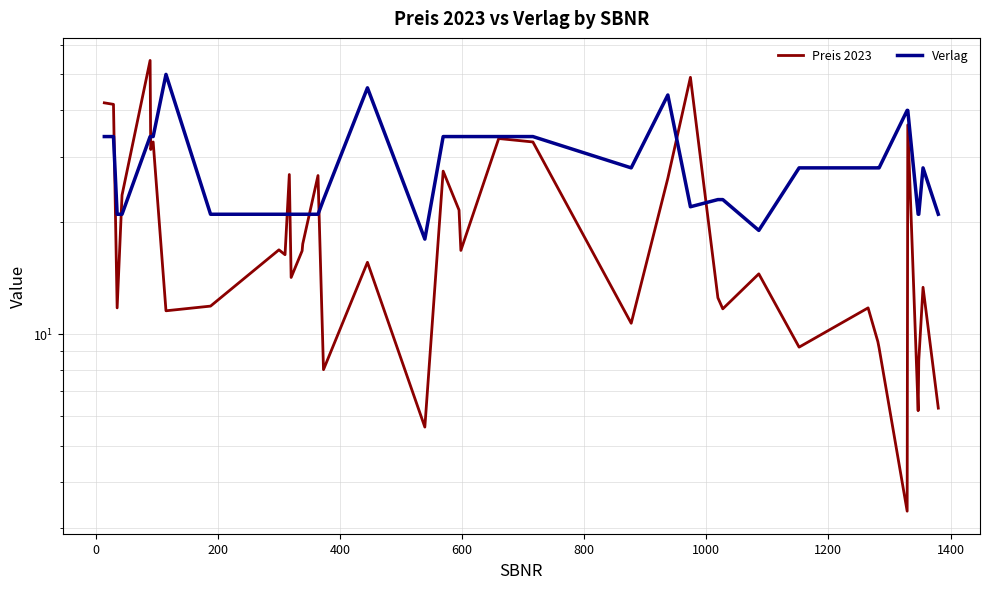

What are all the series names shown in the legend?

Preis 2023, Verlag